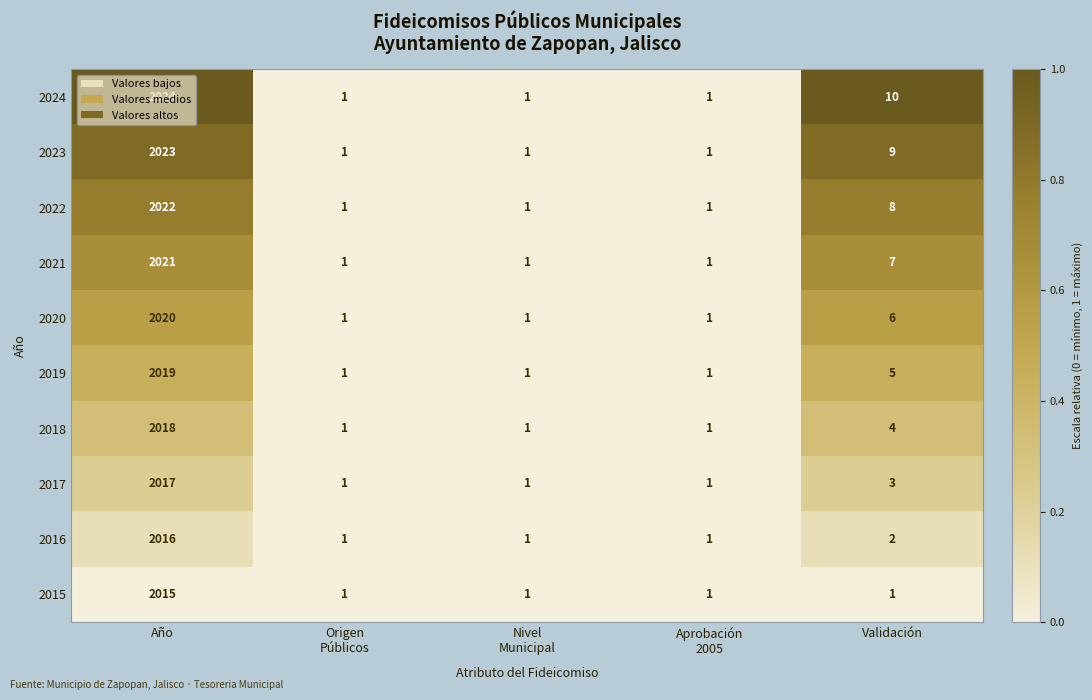

The 2024 series shows 10 at Validación. True or false?

True